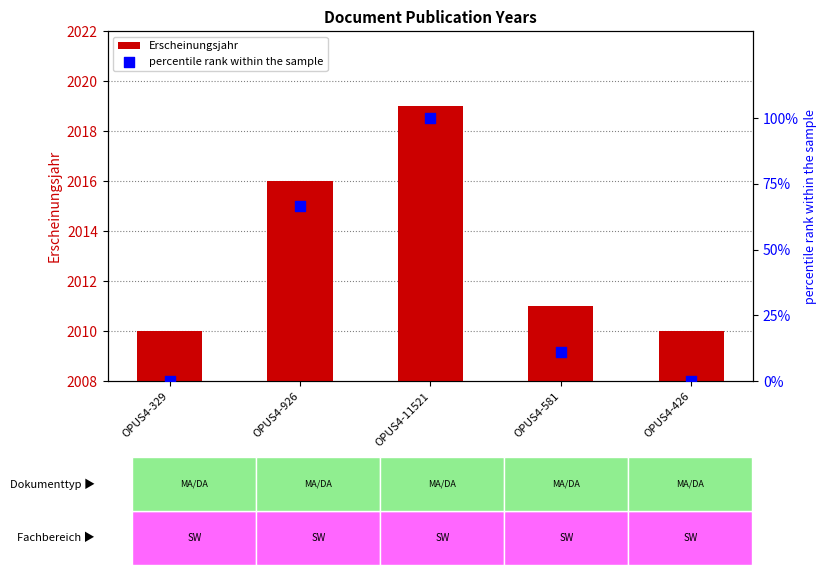

What is the total value across all series at OPUS4-11521?

2119.0